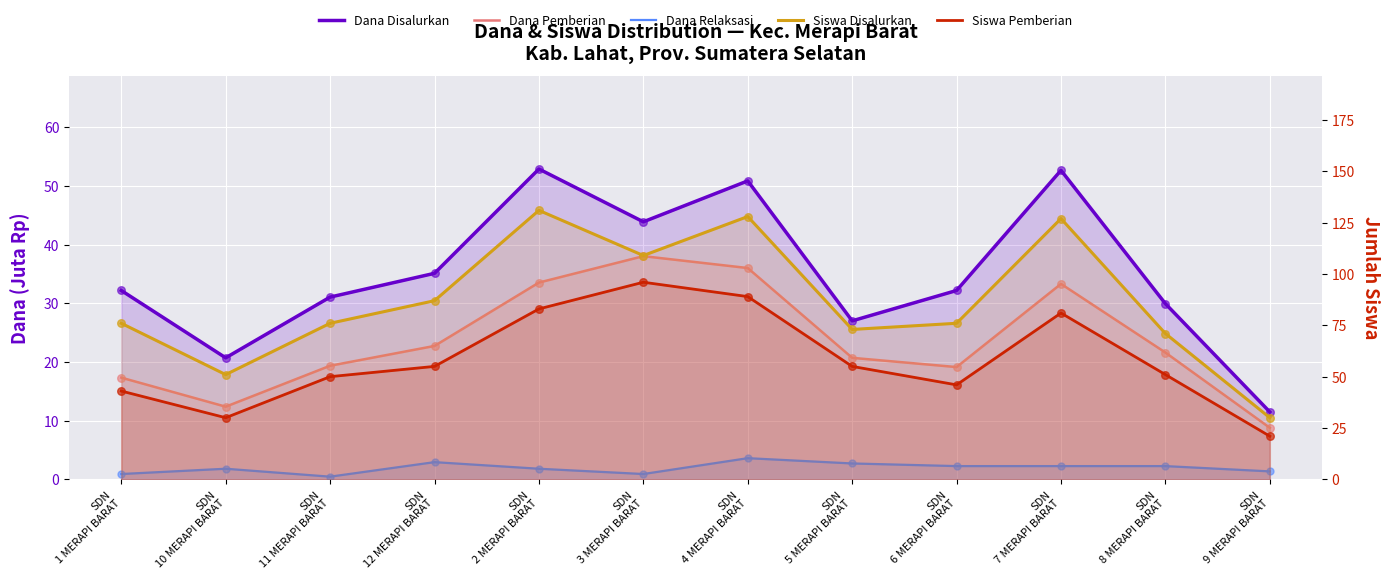

Which series has the largest total across all categories?

Siswa Disalurkan